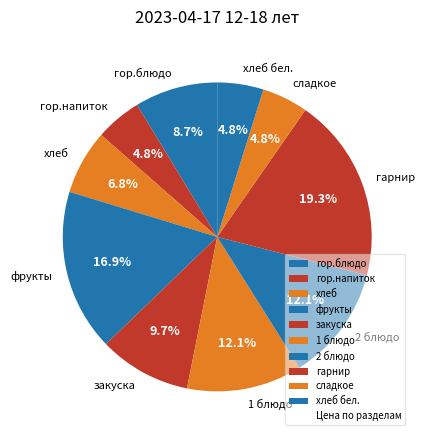

What is the largest slice in the pie chart?

гарнир